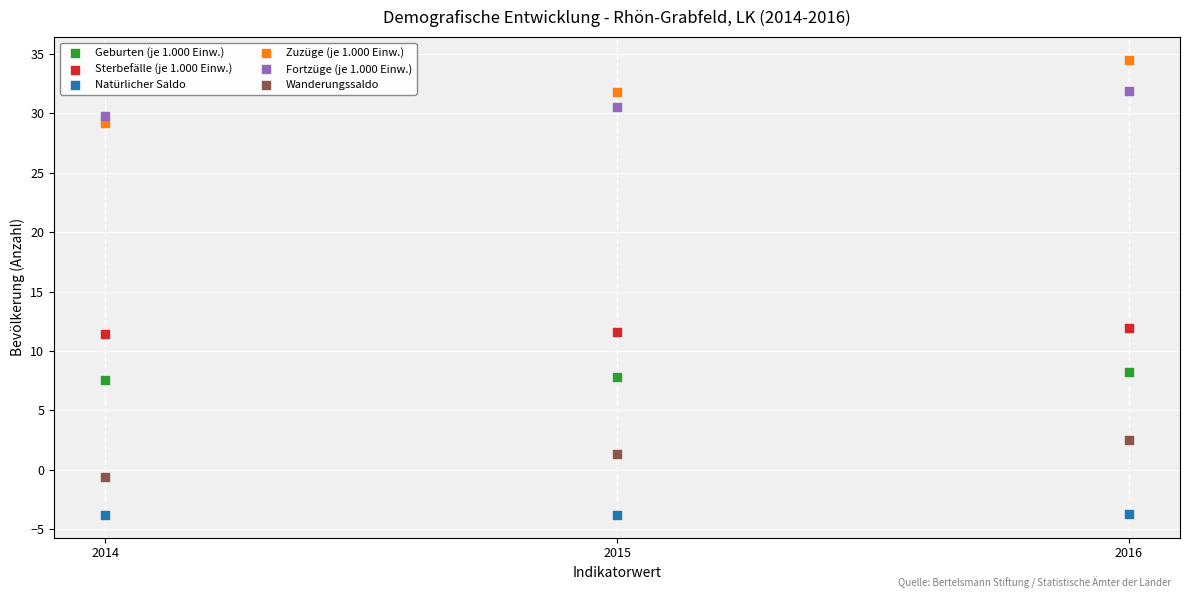

Which series has the widest spread of Y values?

Zuzüge (je 1.000 Einw.)